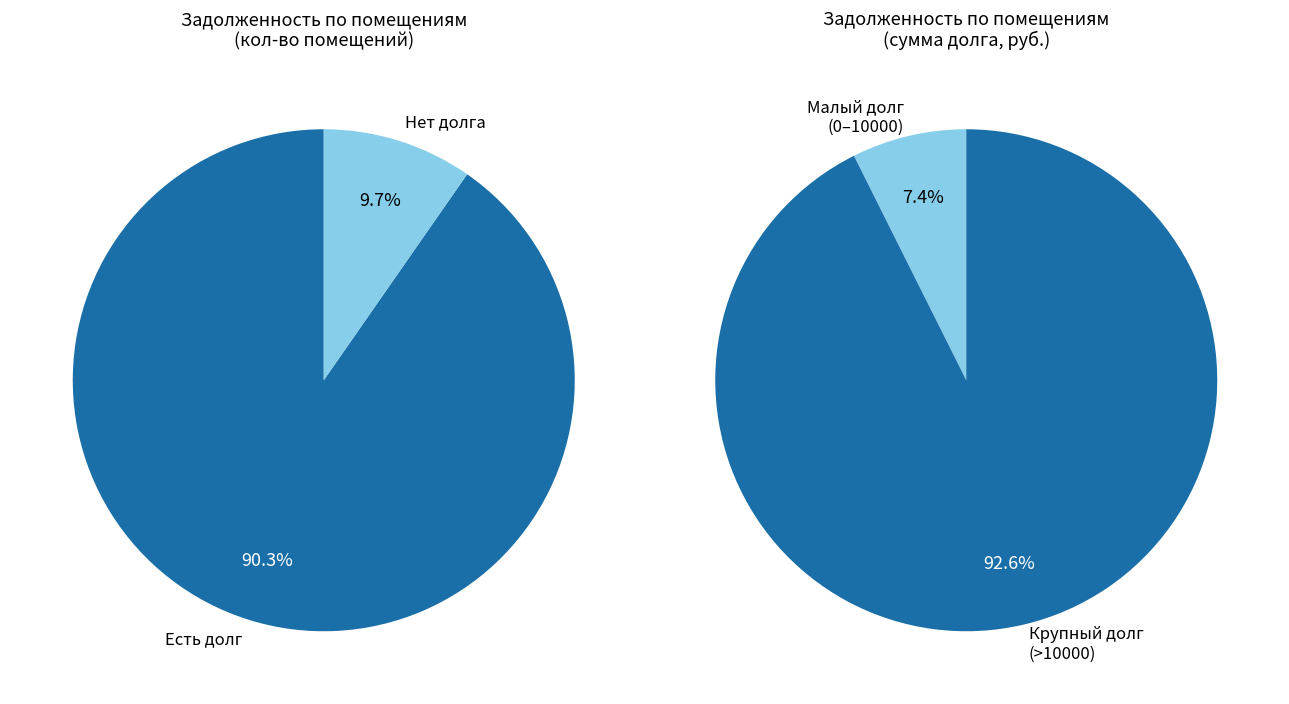

Does 70 account for over 50% of the chart?

No